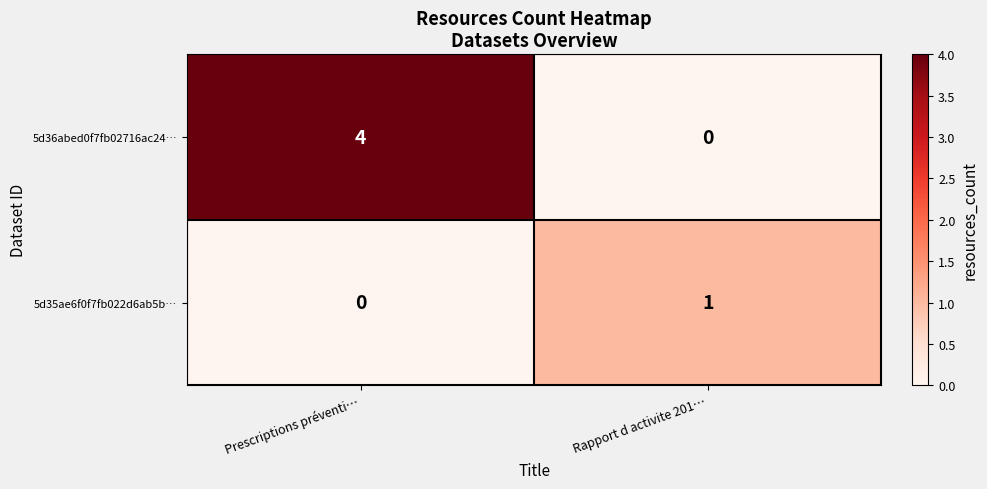

Reading left to right, extract all data points from this chart.

5d36abed0f7fb02716ac24…: 4	0
5d35ae6f0f7fb022d6ab5b…: 0	1